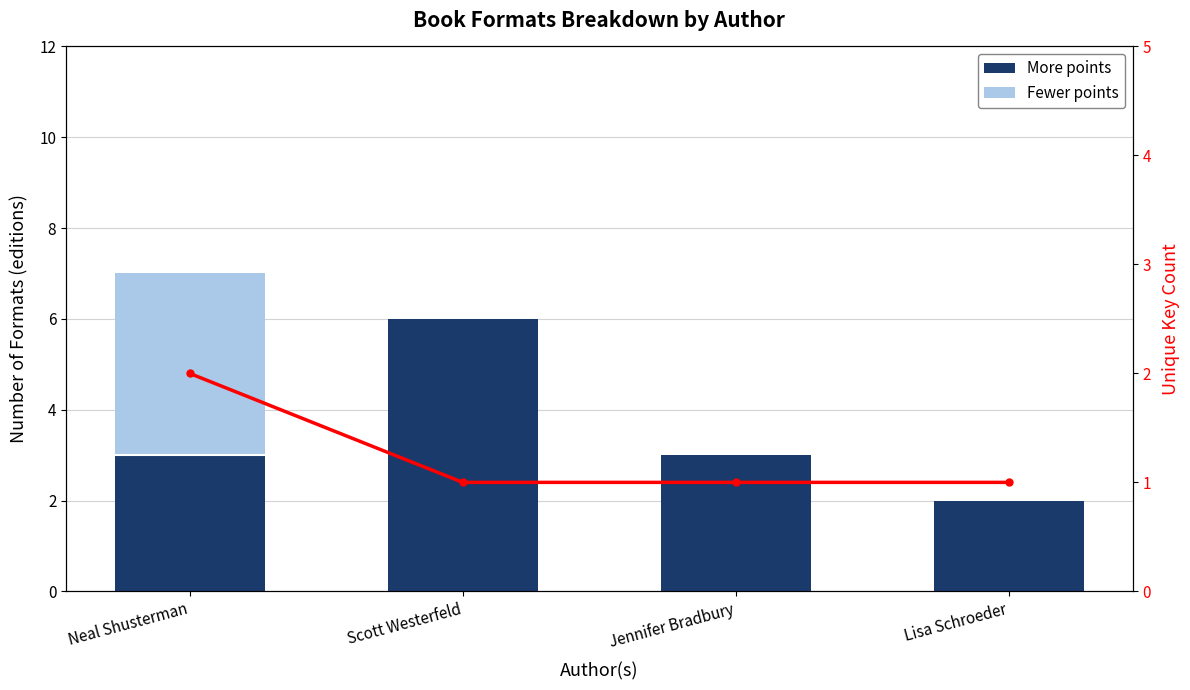

Between Lisa Schroeder and Jennifer Bradbury, which is larger?

Jennifer Bradbury